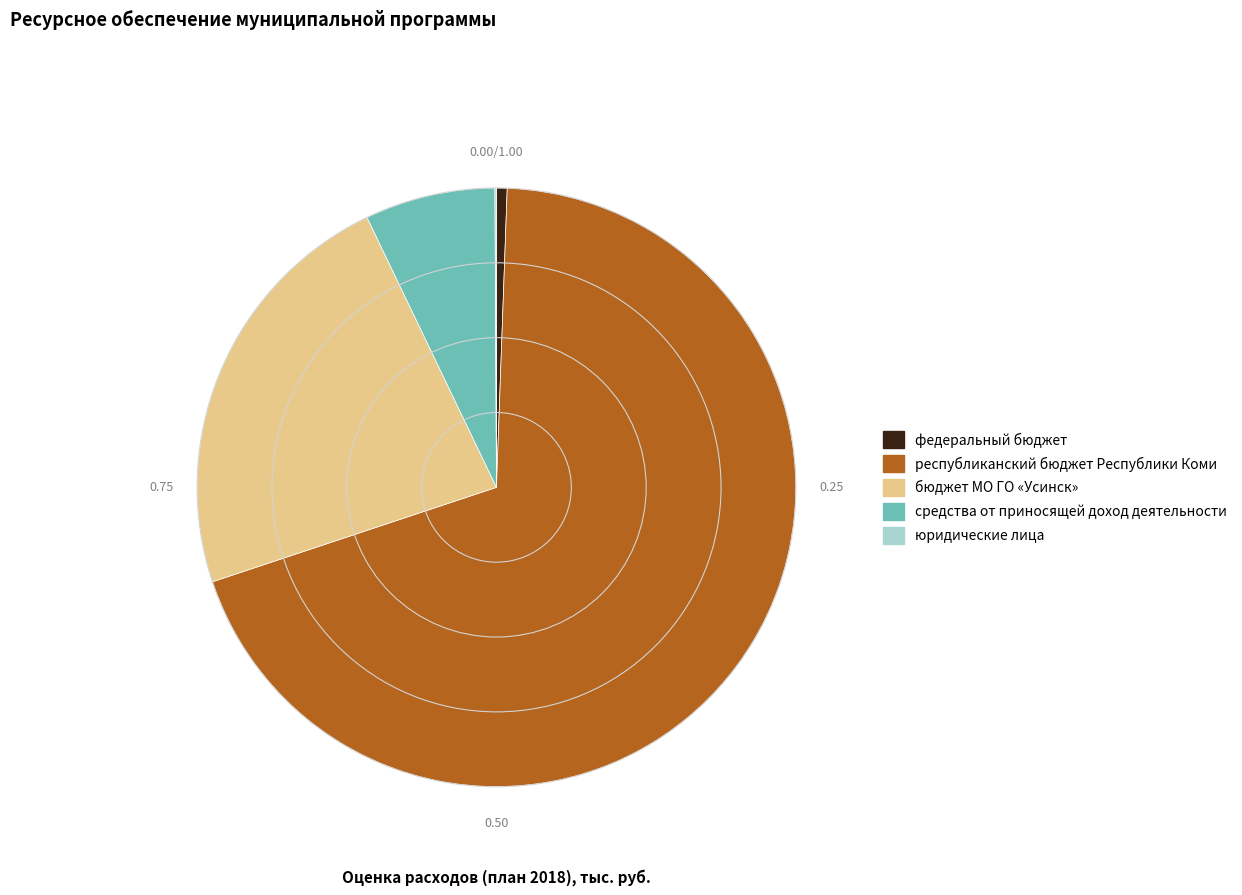

Which slice is the largest?

республиканский бюджет Республики Коми